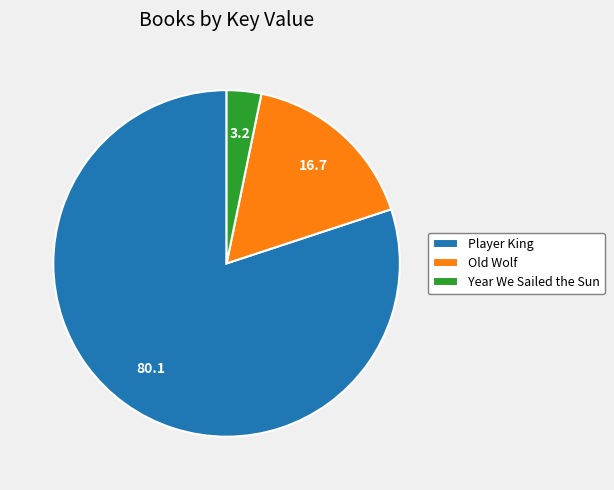

Is it true that Old Wolf is 17% of the pie?

True